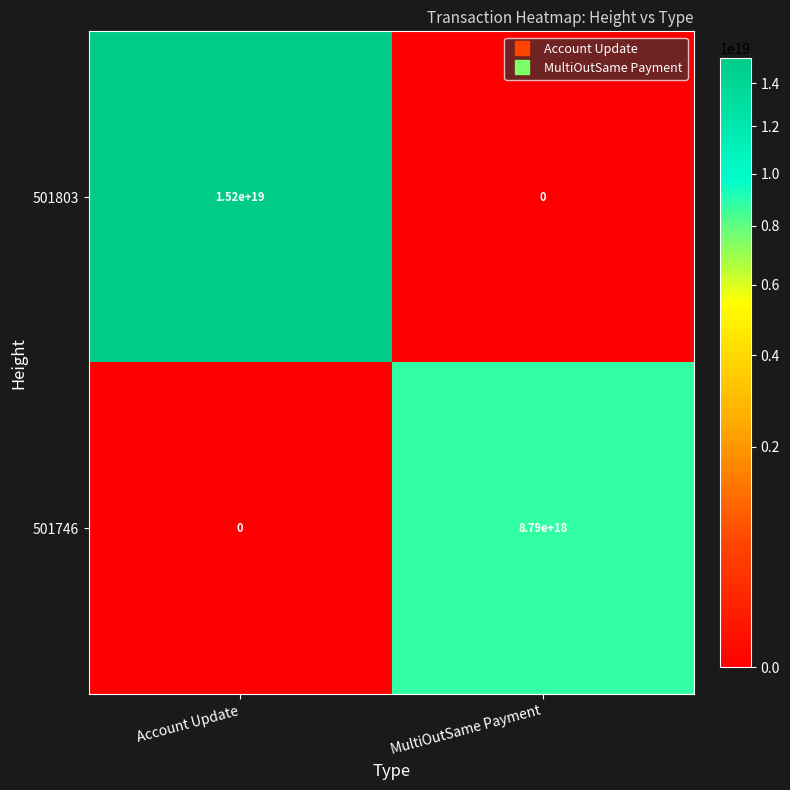

Which category has the highest value in the 501803 series?

Account Update